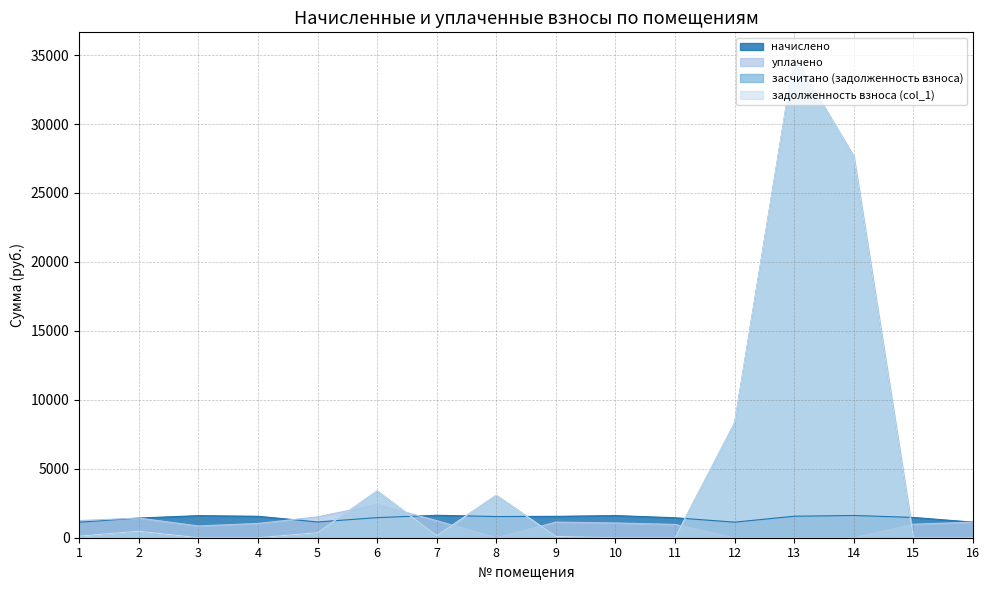

Reading left to right, list all the values displayed in this chart.

начислено: 1=1125.5	2=1426.1	3=1602.0	4=1554.4	5=1143.8	6=1455.4	7=1627.7	8=1536.1	9=1550.7	10=1605.7	11=1448.1	12=1129.1	13=1558.0	14=1613.0	15=1470.1	16=1129.1
засчитано (задолженность взноса): 1=116.9	2=475.4	3=0.0	4=0.0	5=368.8	6=3389.0	7=152.5	8=3072.1	9=93.3	10=0.0	11=0.0	12=8331.5	13=34904.4	14=27642.7	15=0.0	16=0.0
задолженность взноса (col_1): 1=116.9	2=475.4	3=0.0	4=0.0	5=368.8	6=3389.0	7=152.5	8=3072.1	9=93.3	10=0.0	11=0.0	12=8331.5	13=34904.4	14=27642.7	15=0.0	16=0.0
уплачено: 1=1242.3	2=1426.1	3=854.3	4=1036.3	5=1511.4	6=2404.9	7=1237.7	8=0.0	9=1133.5	10=1070.5	11=965.4	12=0.0	13=0.0	14=0.0	15=980.0	16=1129.1